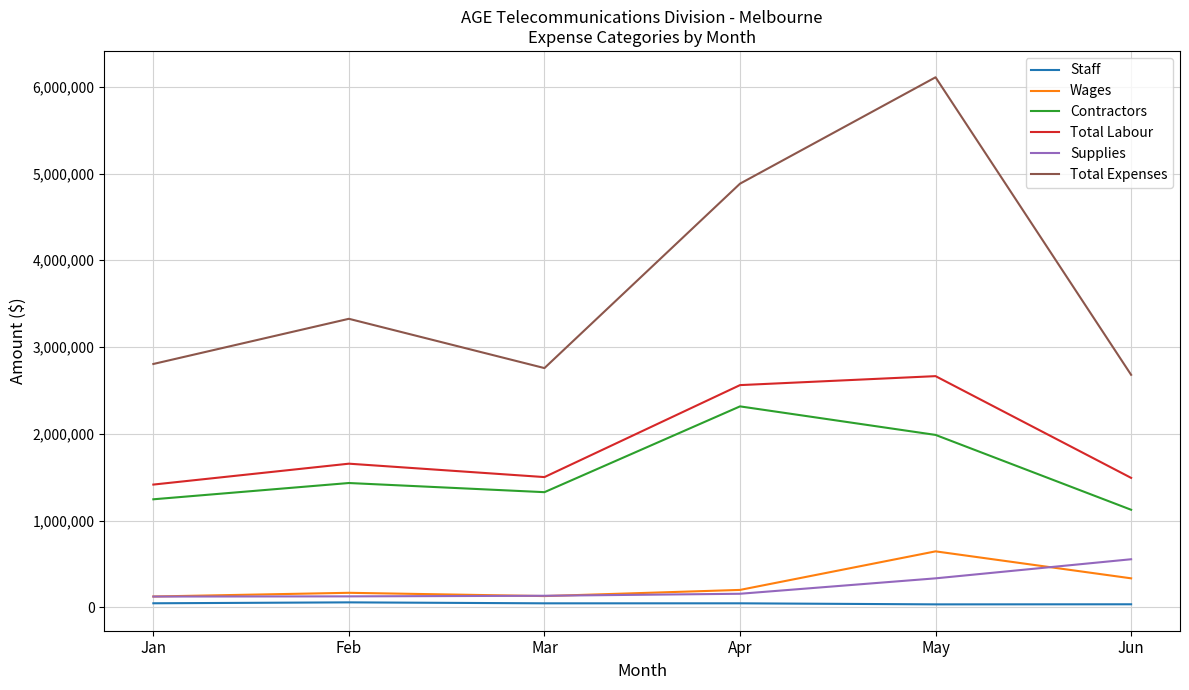

At which category does Total Labour reach its first local peak?

Feb